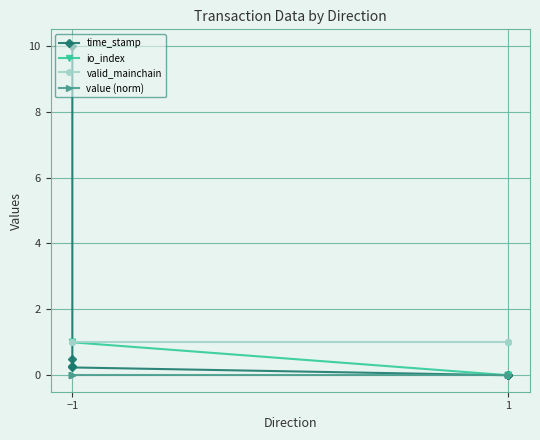

Count the number of data series in this chart.

4